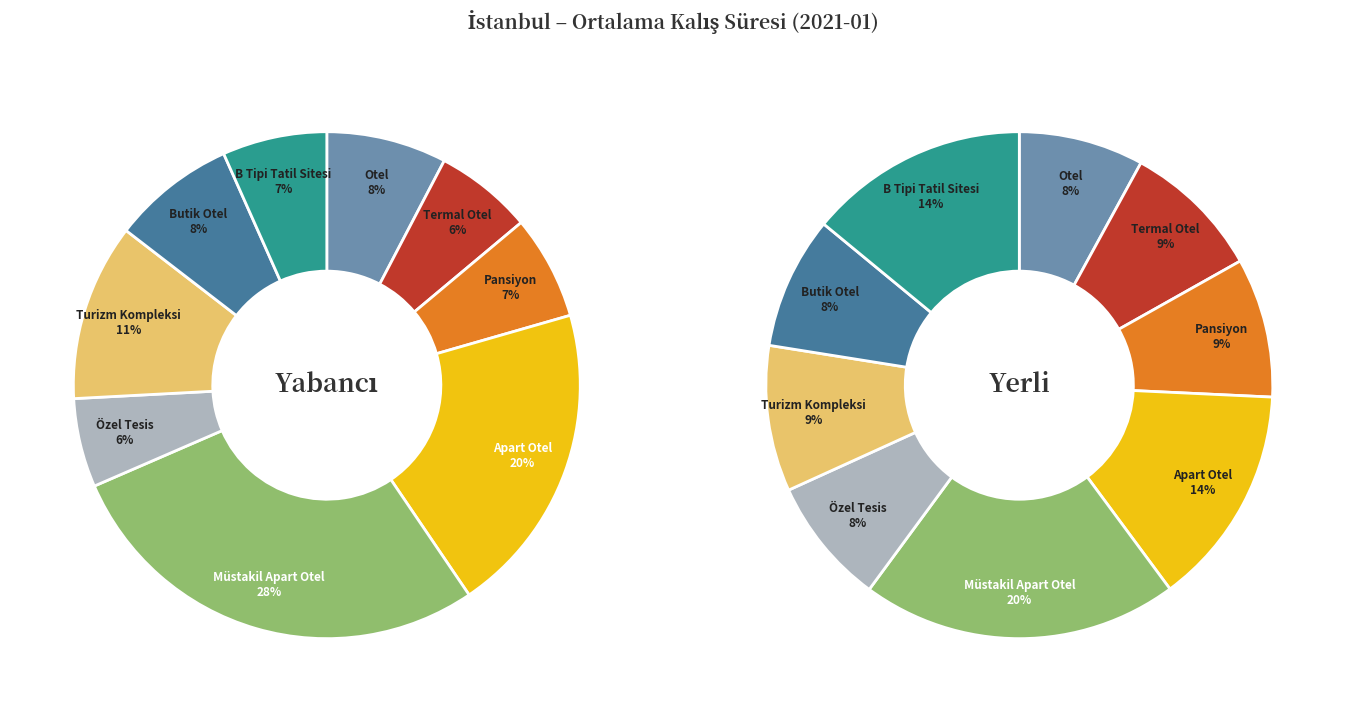

What percentage is the Turizm Kompleksi slice, to the nearest percent?

11%